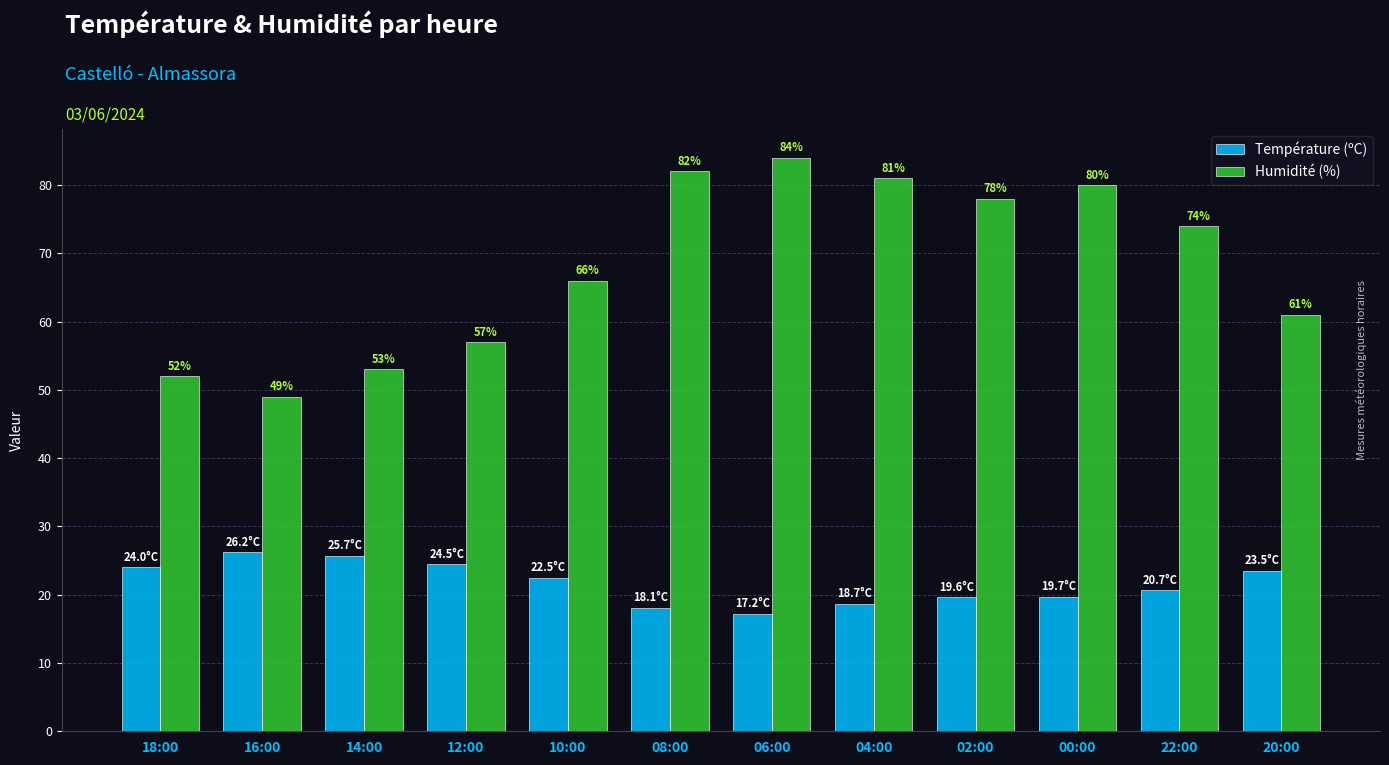

What is the highest value of the Humidité (%) series?

84.0